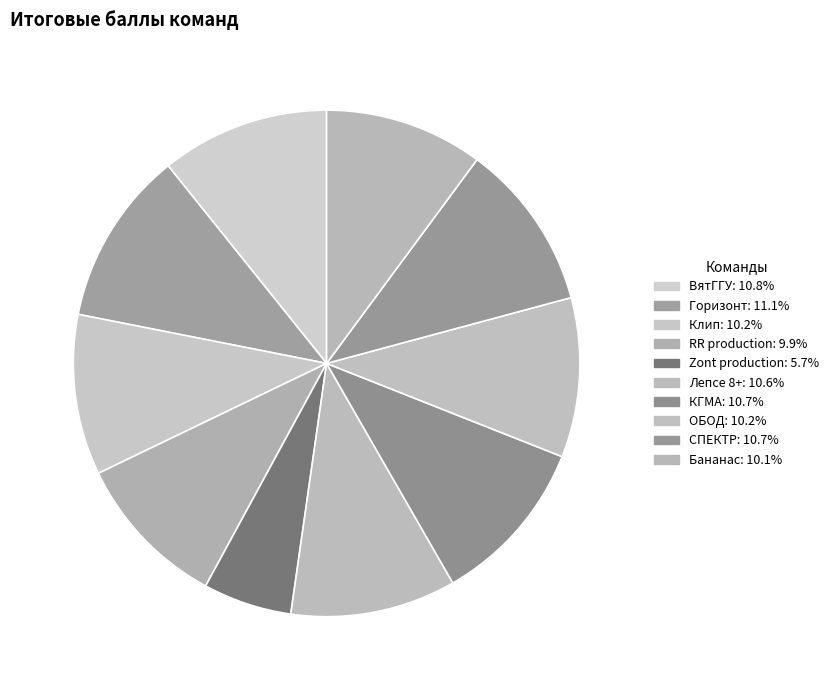

Is there any slice that represents more than half of the pie?

No